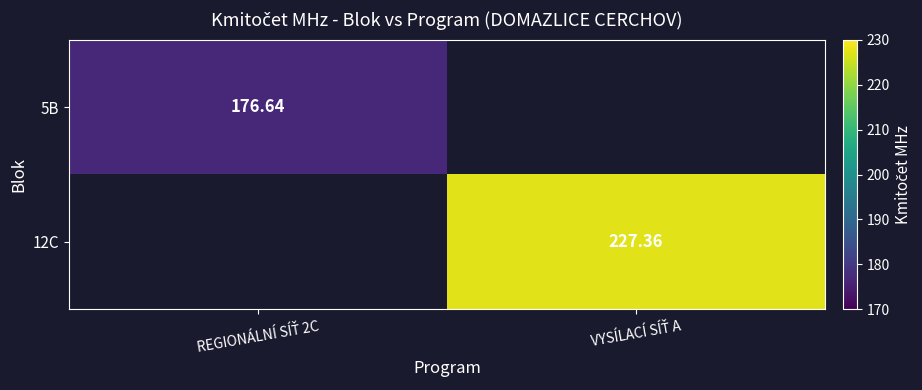

Between REGIONÁLNÍ SÍŤ 2C and VYSÍLACÍ SÍŤ A, which is larger?

VYSÍLACÍ SÍŤ A